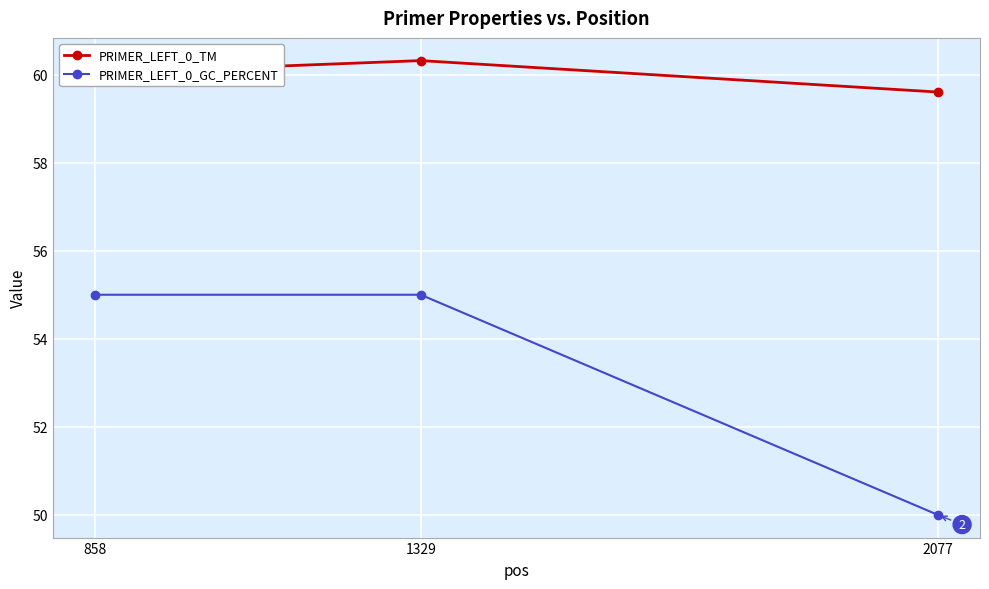

Is the value of PRIMER_LEFT_0_TM at 1329 greater than the value of PRIMER_LEFT_0_GC_PERCENT at 858?

Yes